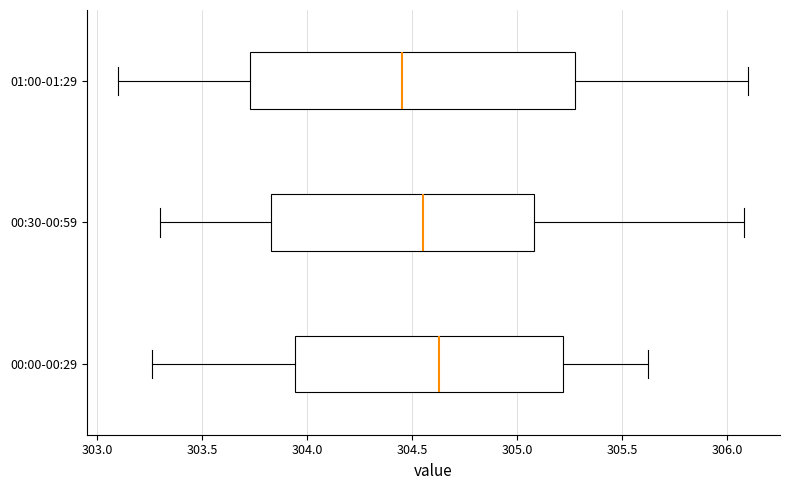

Where is the left edge of the box for 01:00-01:29 on the x-axis? The values are not printed on the chart, so give them approximately, as read against the axis.

303.75